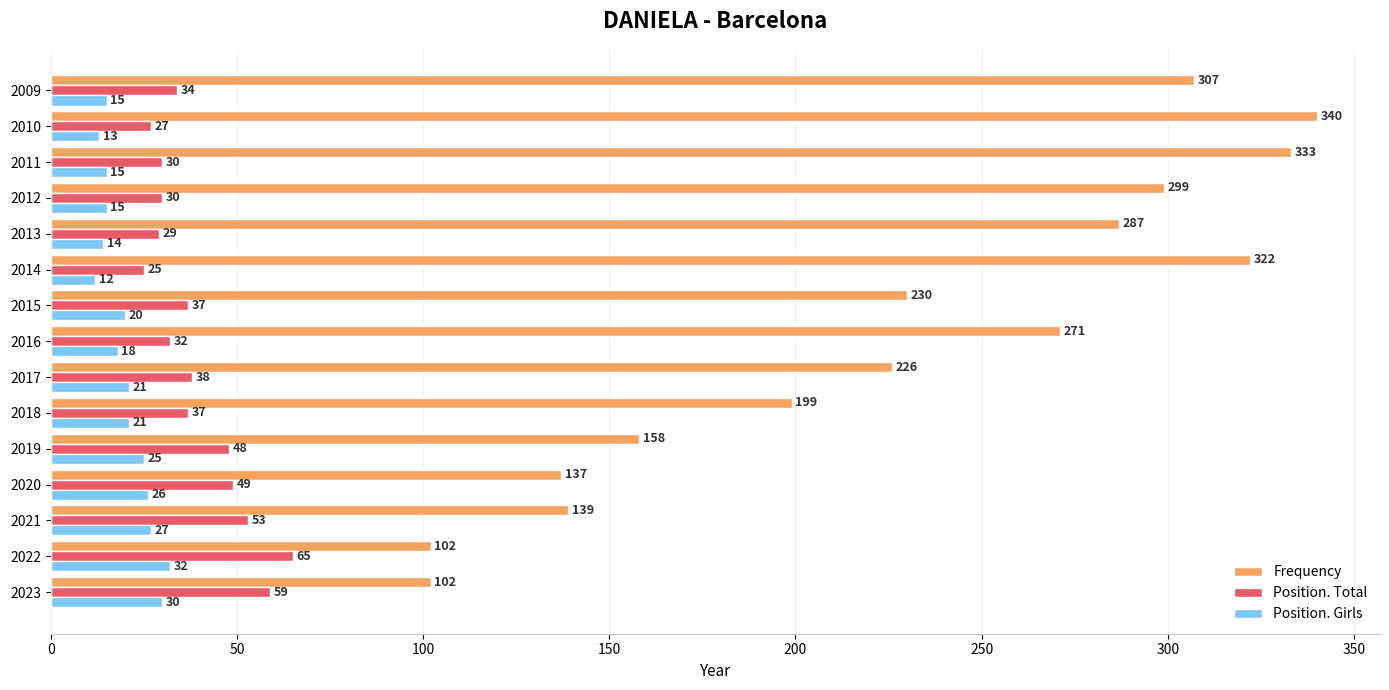

How many data points in Frequency are less than 230?

7